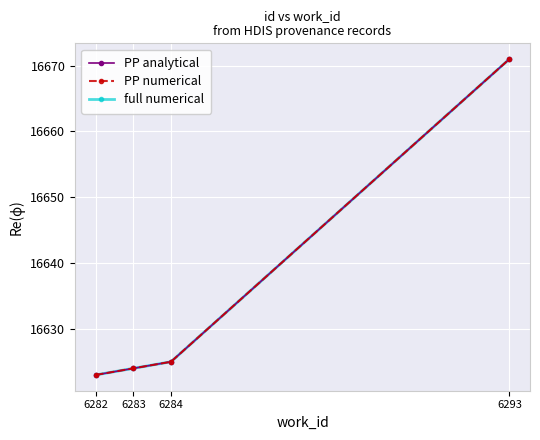

What is the value of the full numerical point at the 4th from the left?

16671